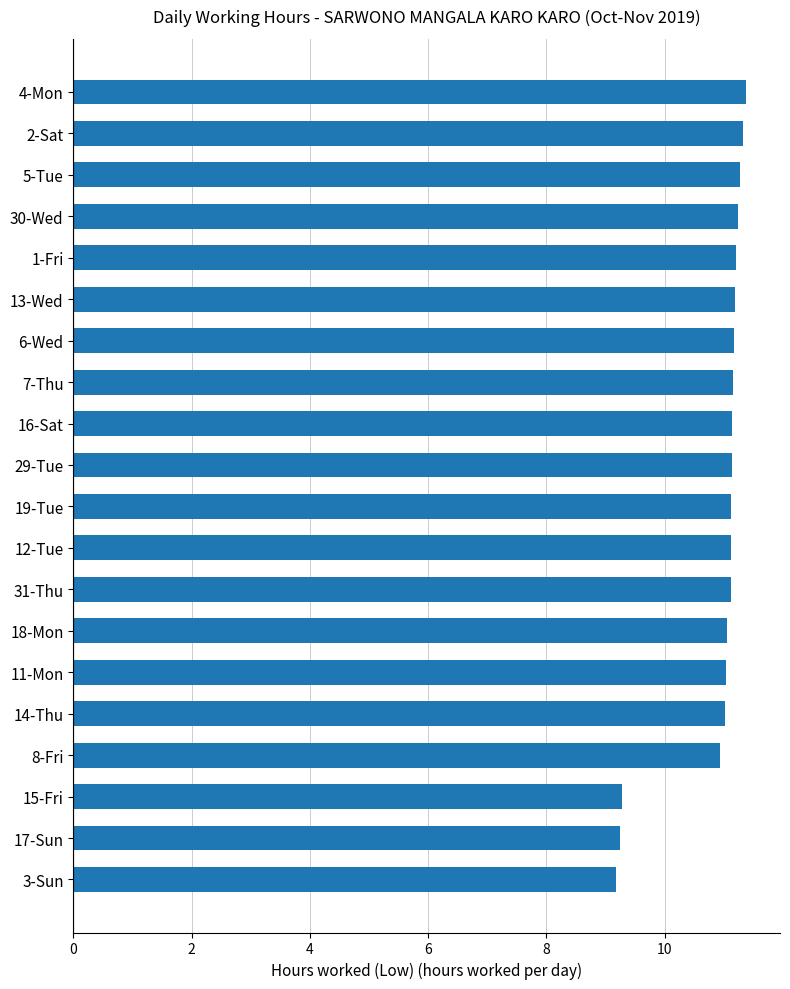

Approximately how many times larger is the value at 3-Sun compared to 1-Fri?

0.8